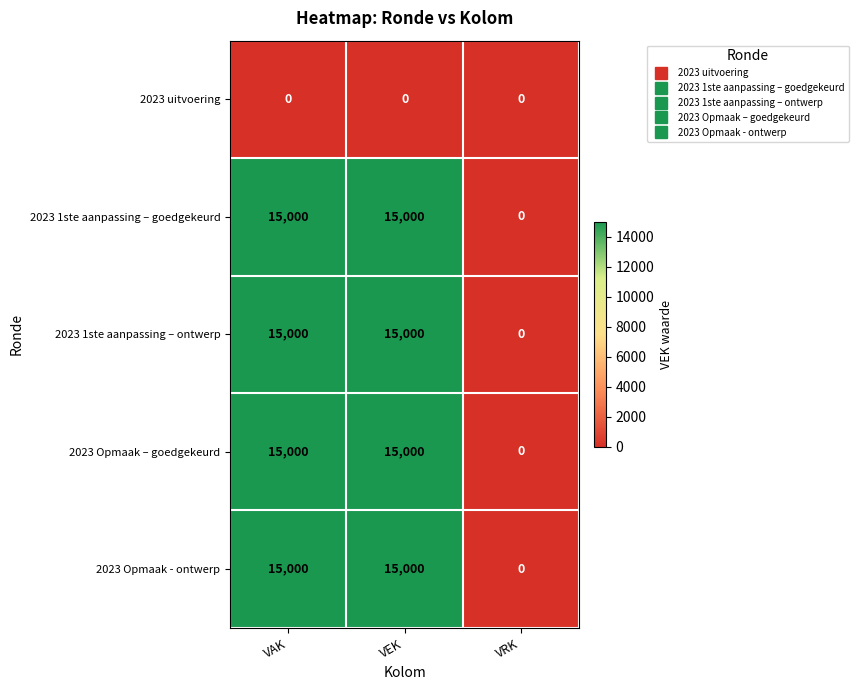

What is the total value across all series at VEK?

60000